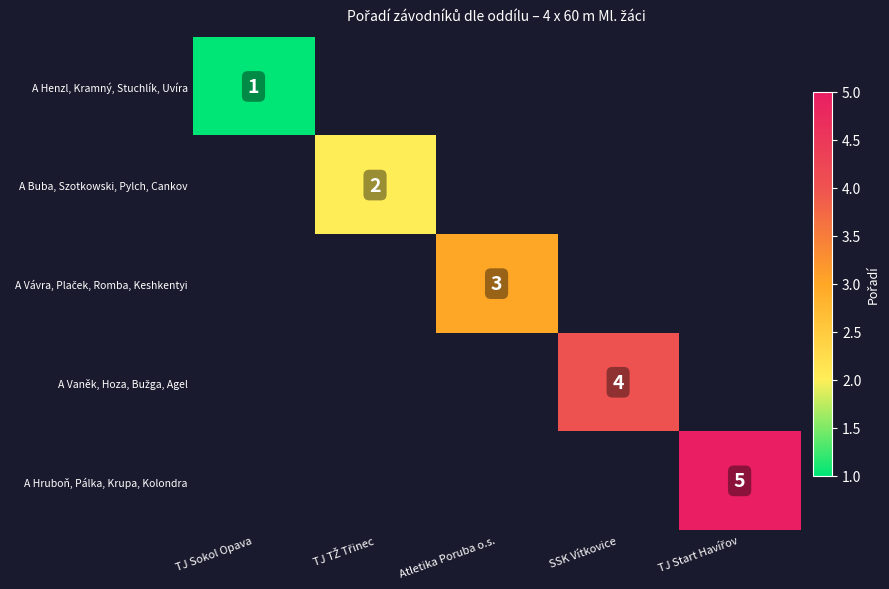

Which label corresponds to the largest value in the chart?

TJ Start Havířov